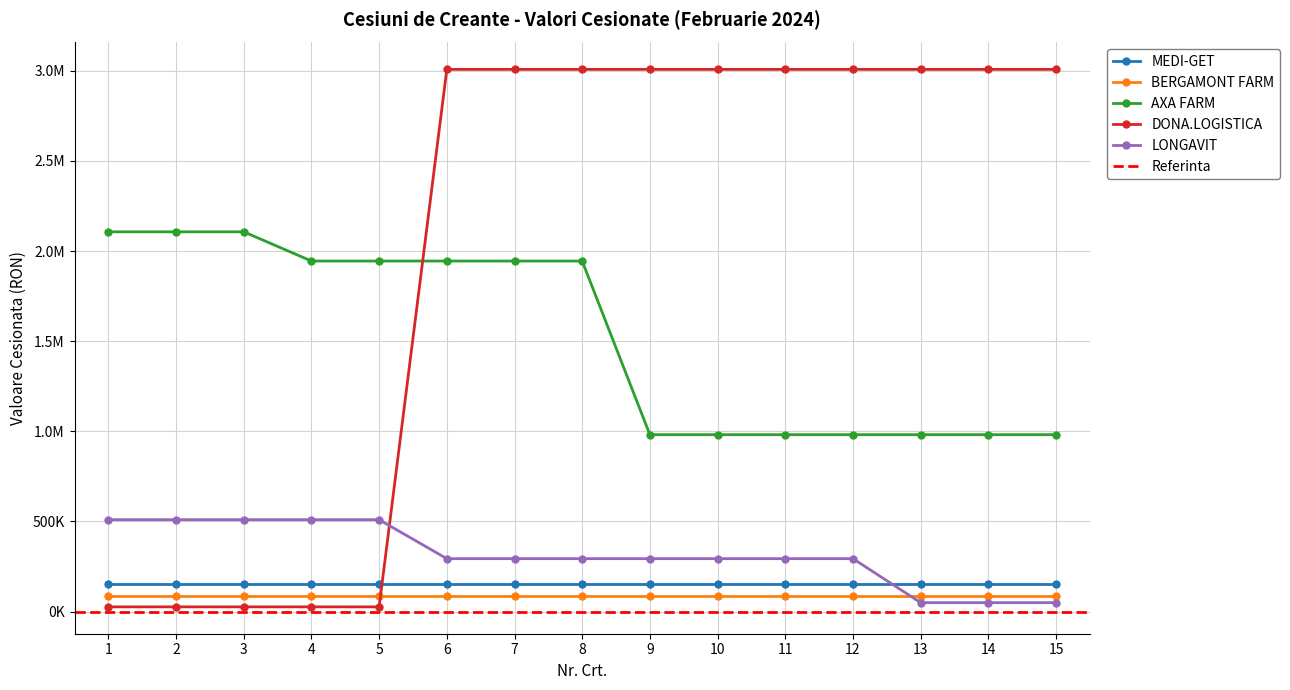

What is the spread (max minus min) of values at 15?

2957223.0